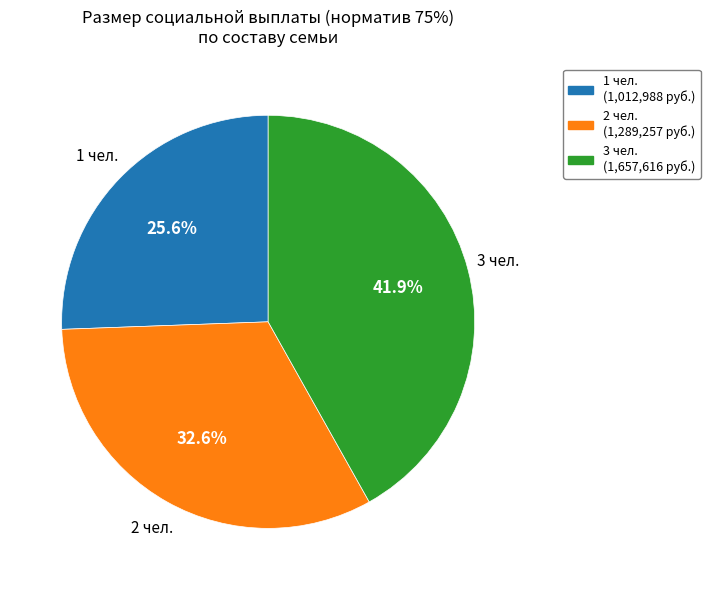

Does any single category account for the majority?

No